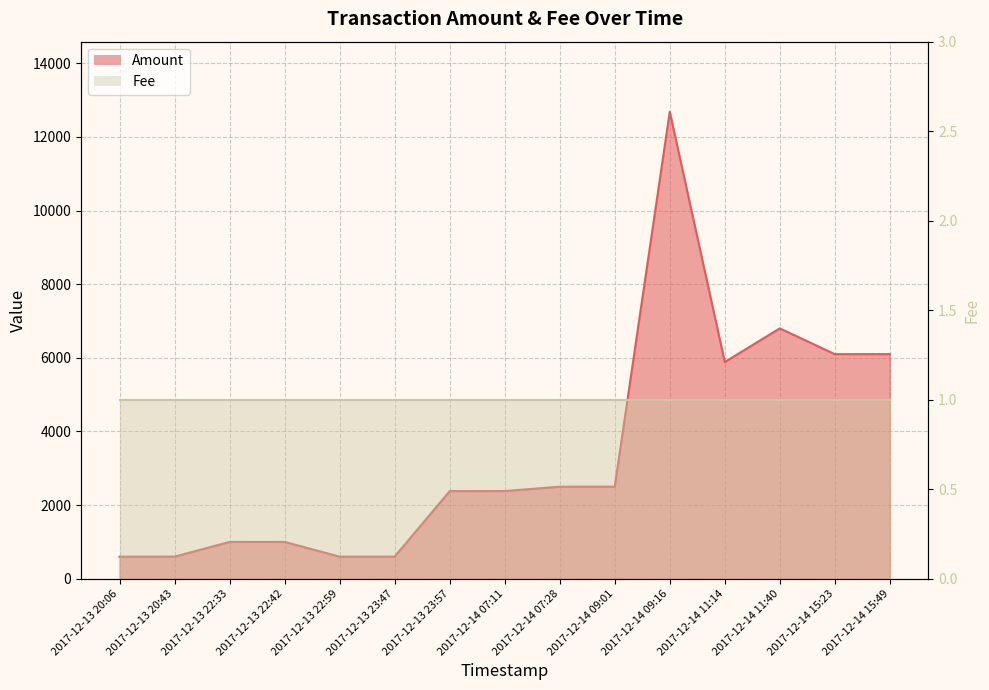

Reading left to right, list all the values displayed in this chart.

2017-12-13 20:06=598	2017-12-13 20:43=599	2017-12-13 22:33=998	2017-12-13 22:42=999	2017-12-13 22:59=598	2017-12-13 23:47=599	2017-12-13 23:57=2379	2017-12-14 07:11=2380	2017-12-14 07:28=2499	2017-12-14 09:01=2500	2017-12-14 09:16=12684	2017-12-14 11:14=5886	2017-12-14 11:40=6799	2017-12-14 15:23=6099	2017-12-14 15:49=6100